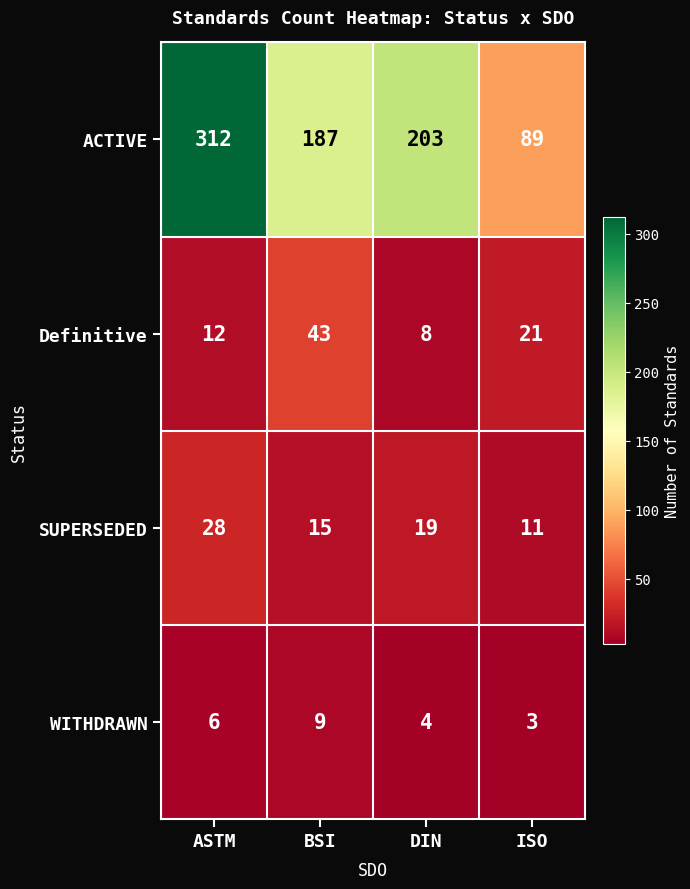

At which label is ACTIVE closest to 200?

DIN